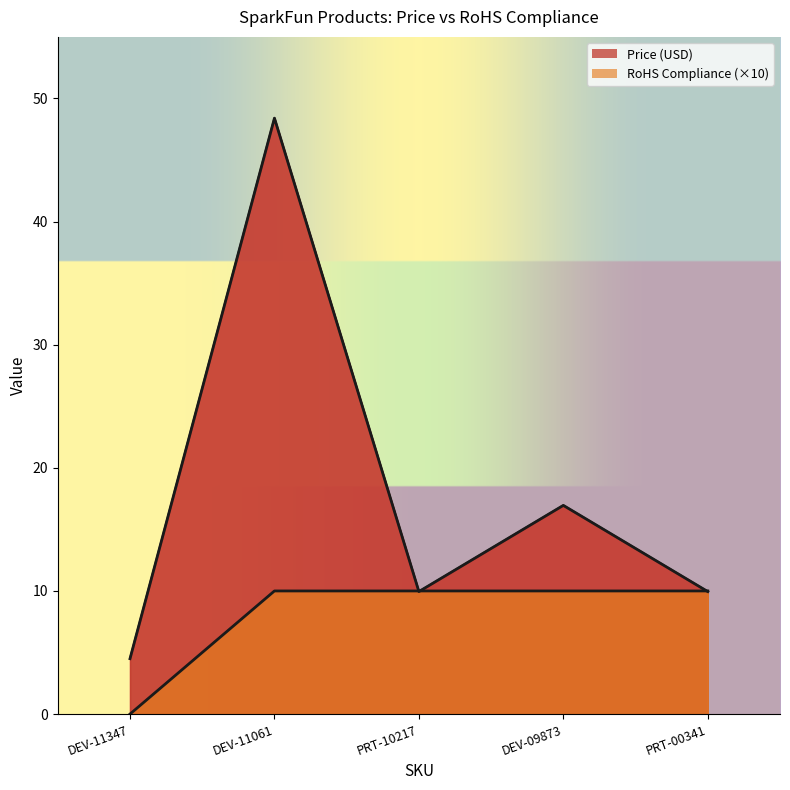

True or false: RoHS Compliance has more than 2 points higher than both neighbors.

False